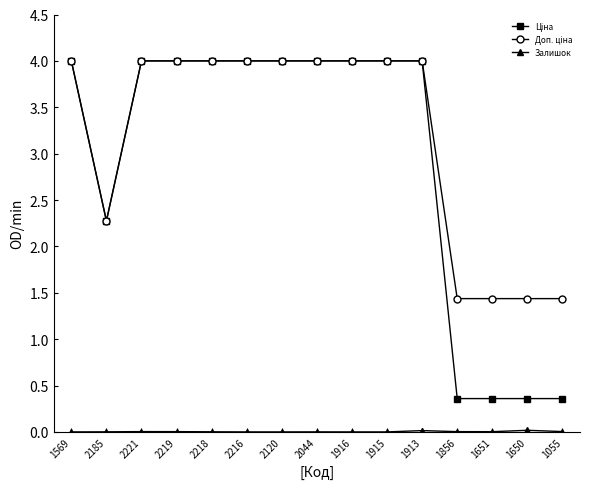

What is the maximum value shown in the chart?

4.0